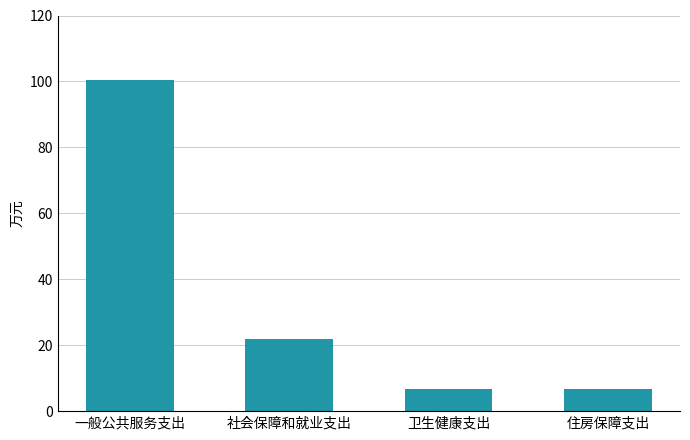

The value at 一般公共服务支出 is 100.5. True or false?

True